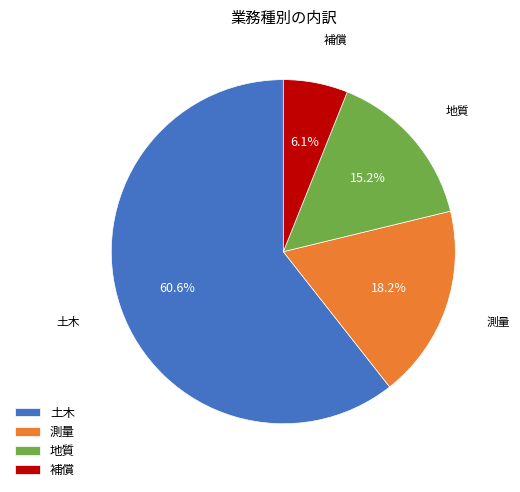

Which slice is the largest?

土木